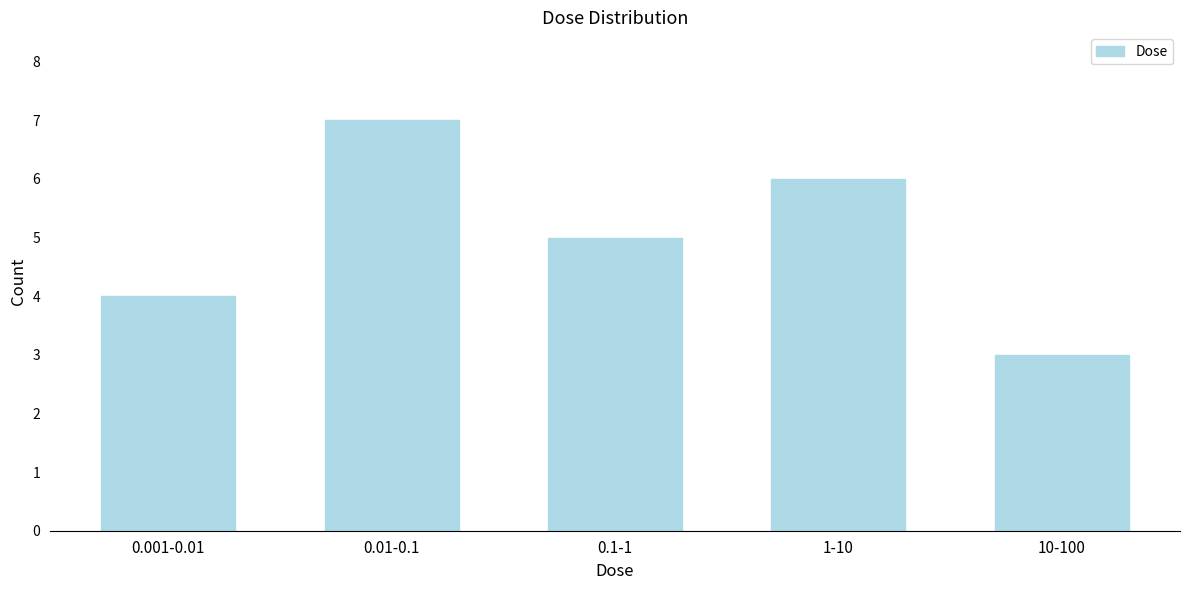

Reading right to left, extract all data points from this chart.

10-100=3	1-10=6	0.1-1=5	0.01-0.1=7	0.001-0.01=4